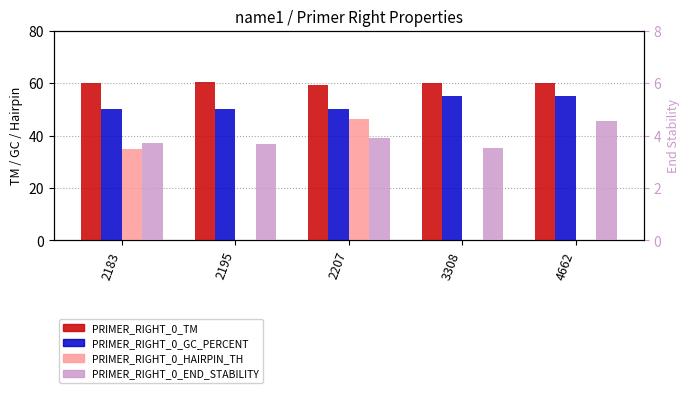

What is the maximum value for PRIMER_RIGHT_0_GC_PERCENT?

55.0